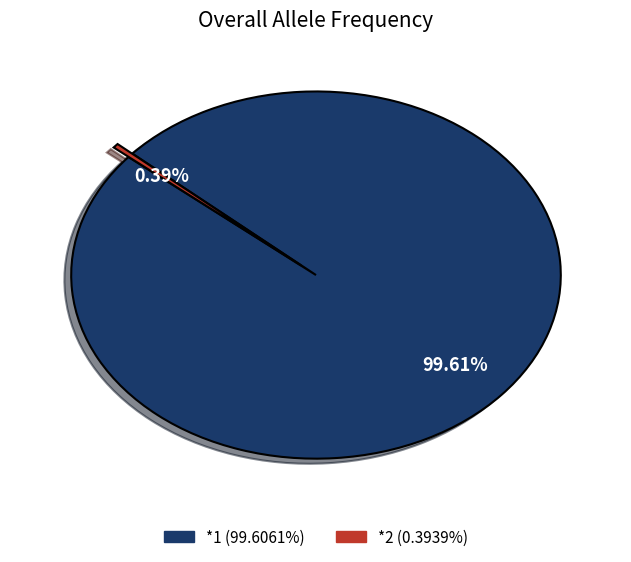

What is the largest slice in the pie chart?

*1